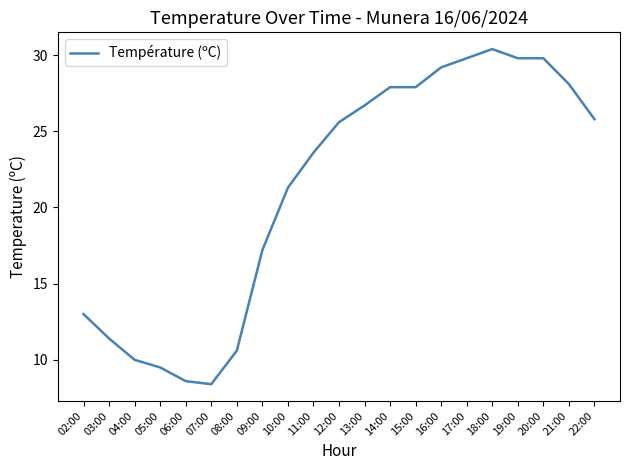

Which has a higher value, 04:00 or 14:00?

14:00